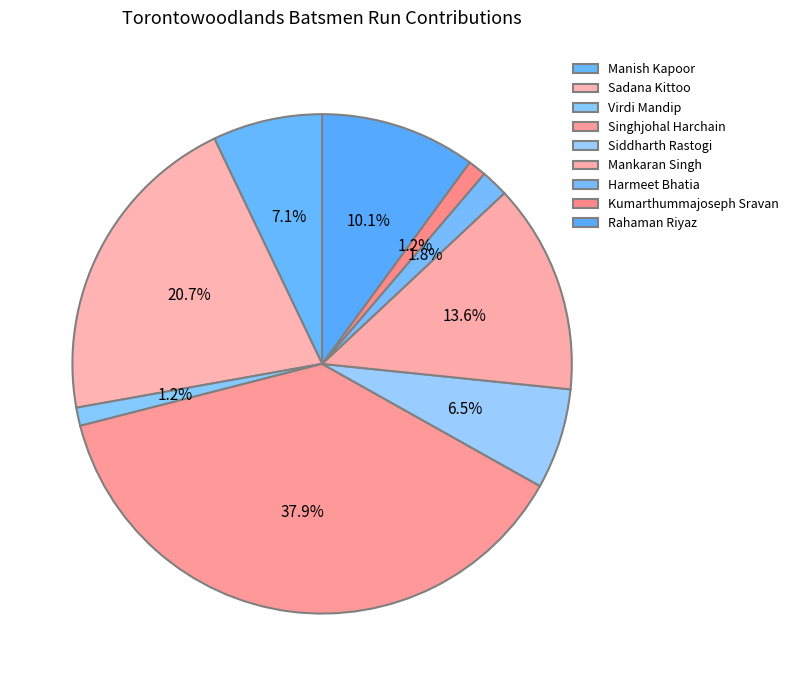

To the nearest percent, what is the difference between the largest and smallest slice percentages?

37%